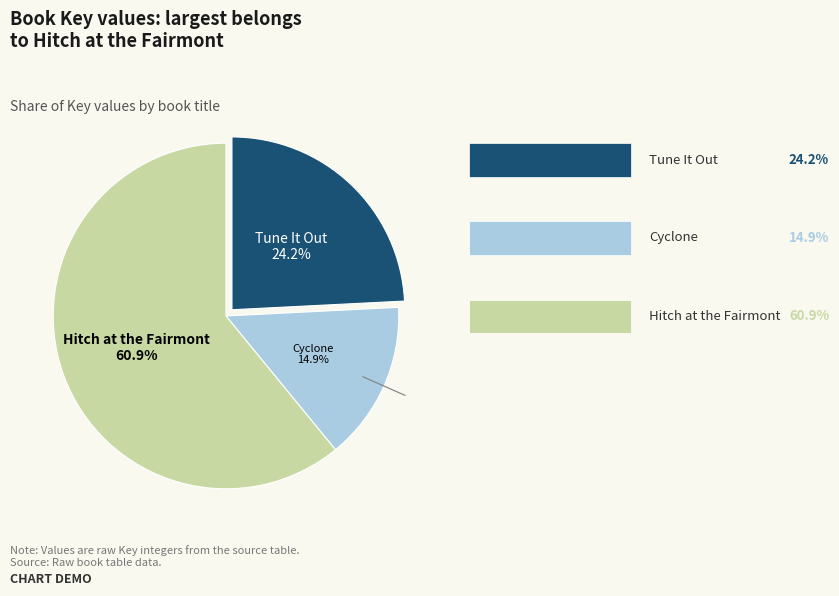

Does any single category account for the majority?

Yes